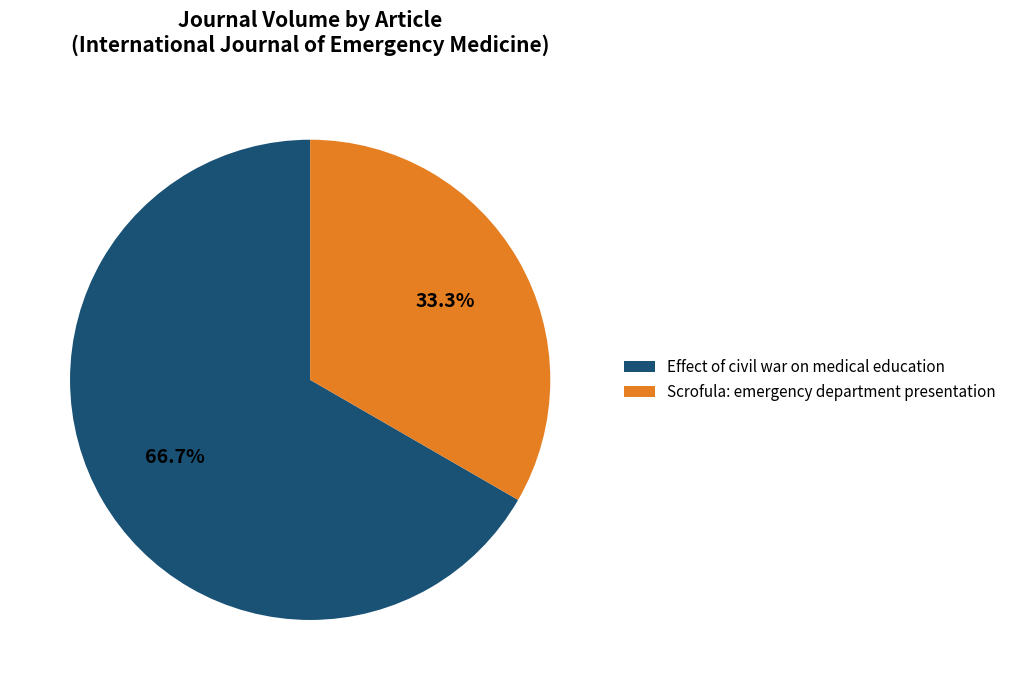

Which slice is the largest?

Effect of civil war on medical education